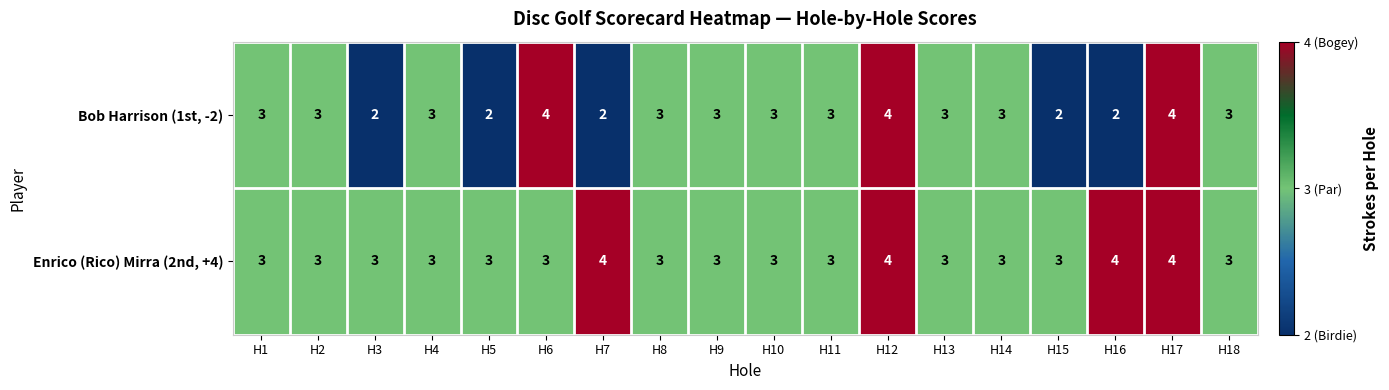

What is the average value of the Bob Harrison (1st, -2) series?

3